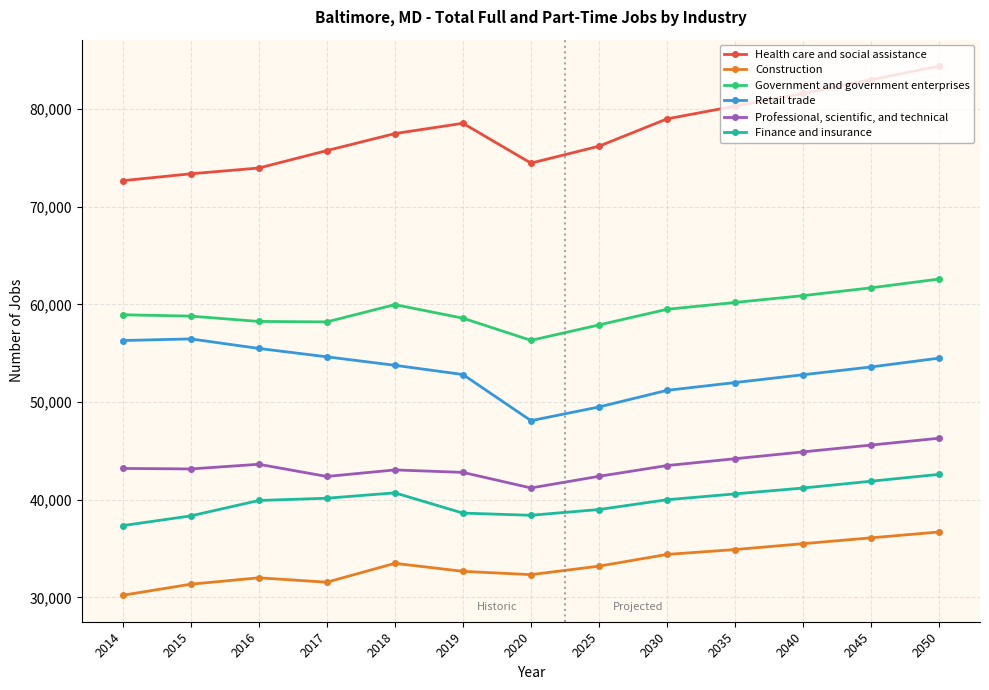

What is the difference between the Construction values at 2020 and 2014?

2112